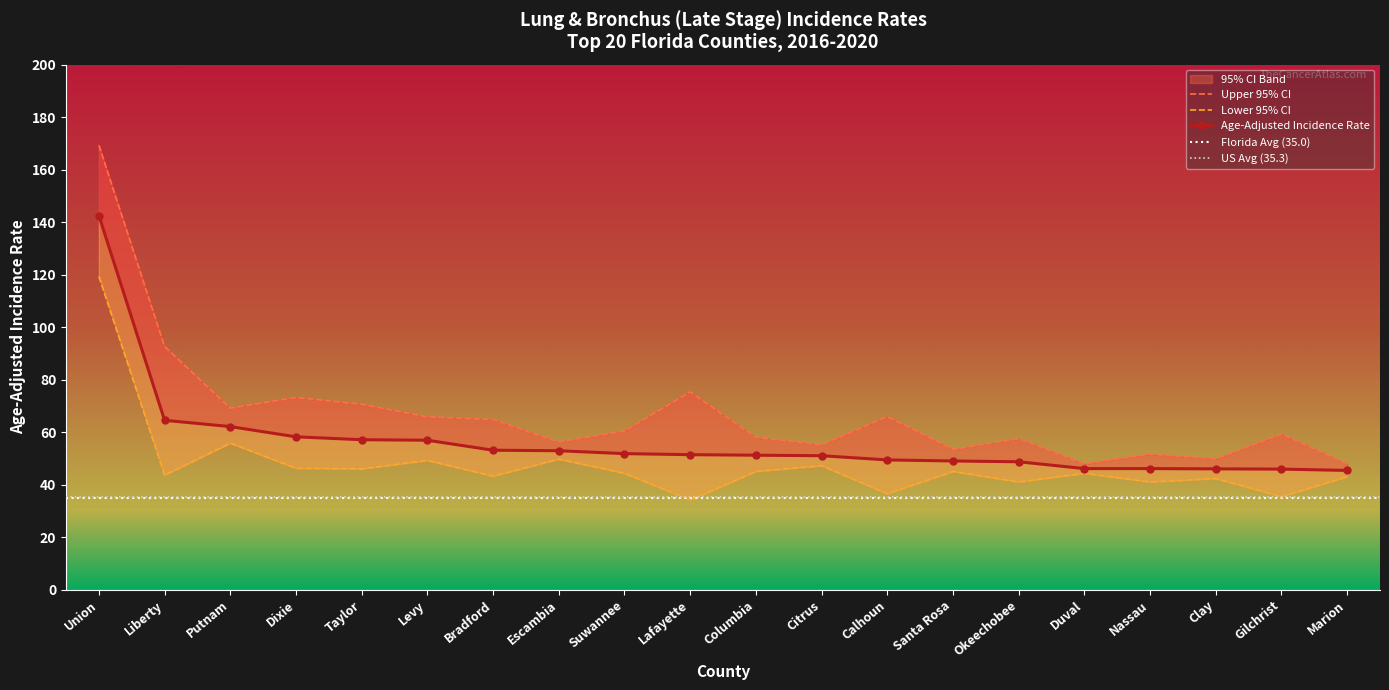

What is the average value of the Upper 95% CI series?

67.2